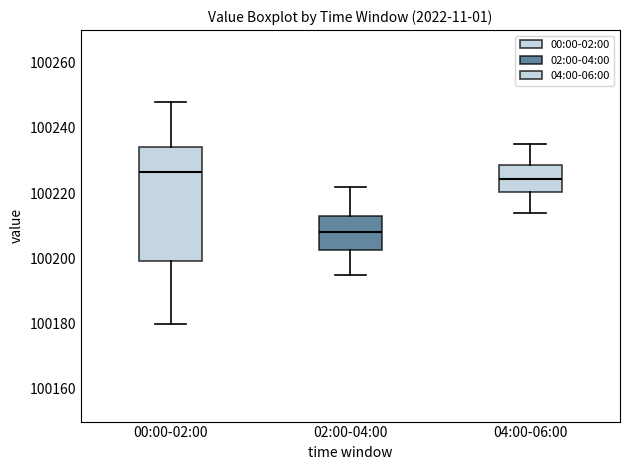

Where does the upper whisker of the box for 04:00-06:00 end on the y-axis? The values are not printed on the chart, so give them approximately, as read against the axis.

100236